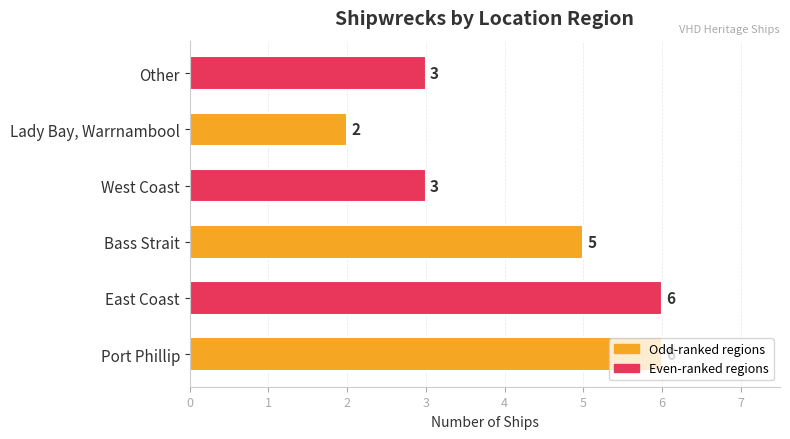

What is the maximum value shown in the chart?

6